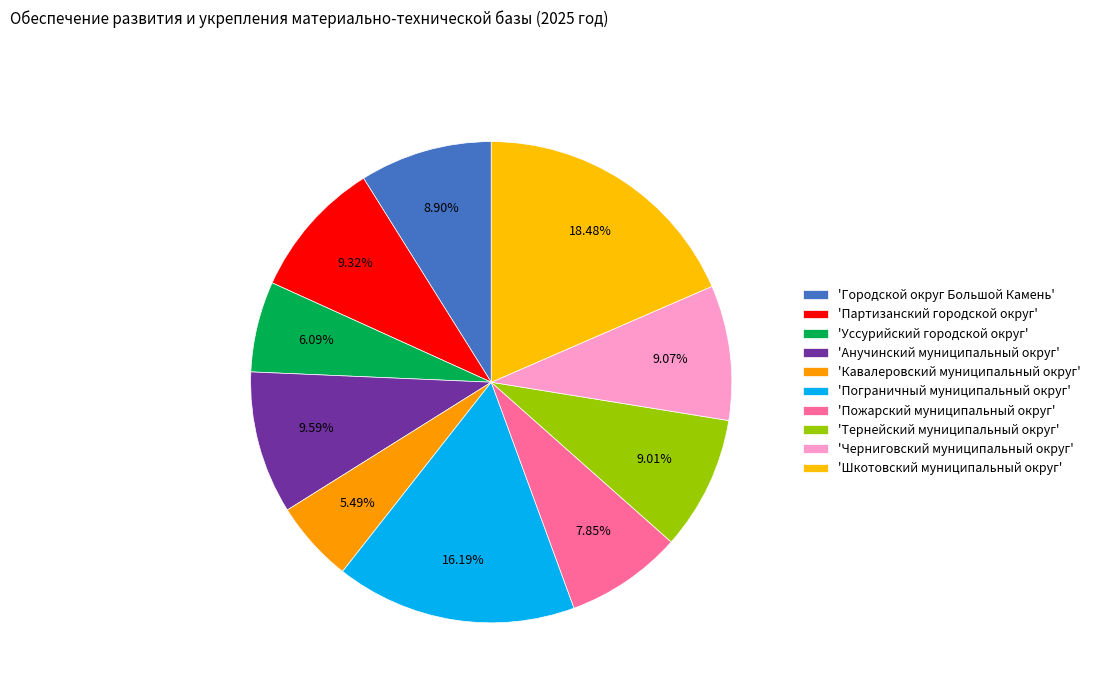

To the nearest percent, what is the average slice percentage?

10%